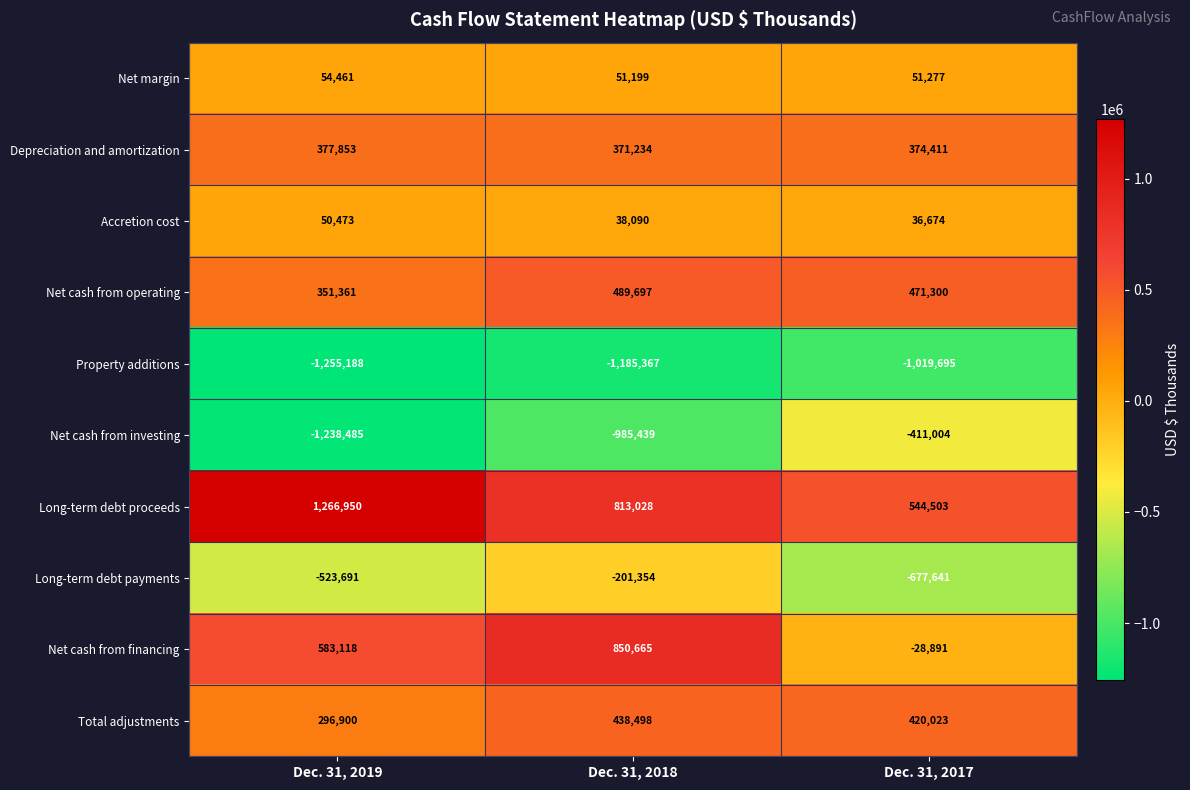

The Net cash from operating series shows 489697 at Dec. 31, 2018. True or false?

True